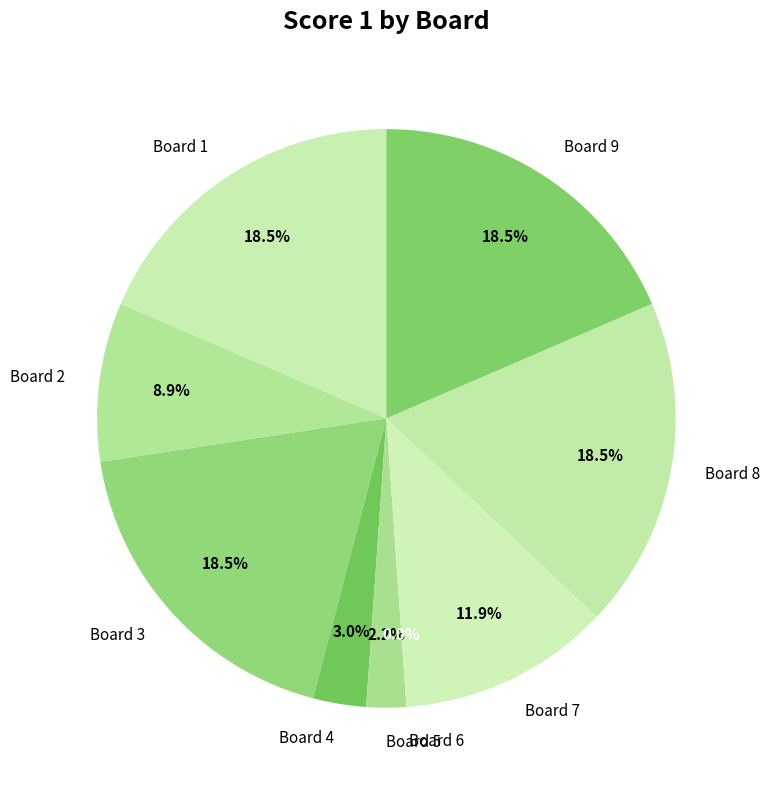

Do Board 2 and Board 6 together represent more than half of the pie?

No